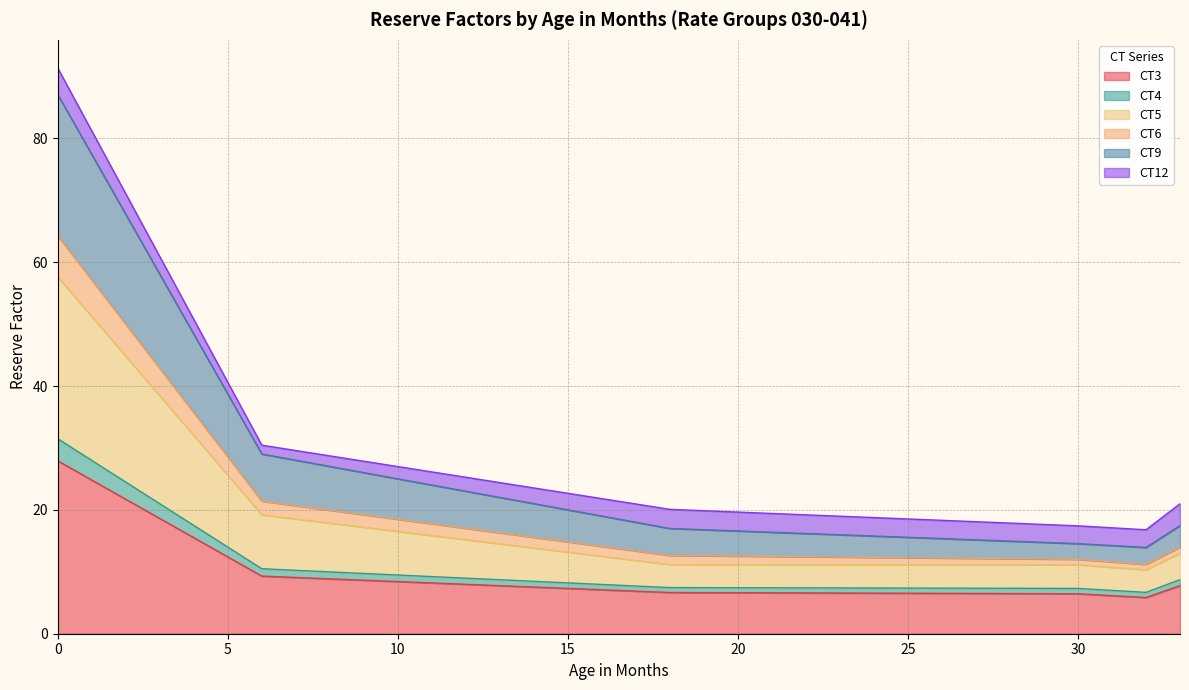

Where is CT4 nearest to the value 19?

4